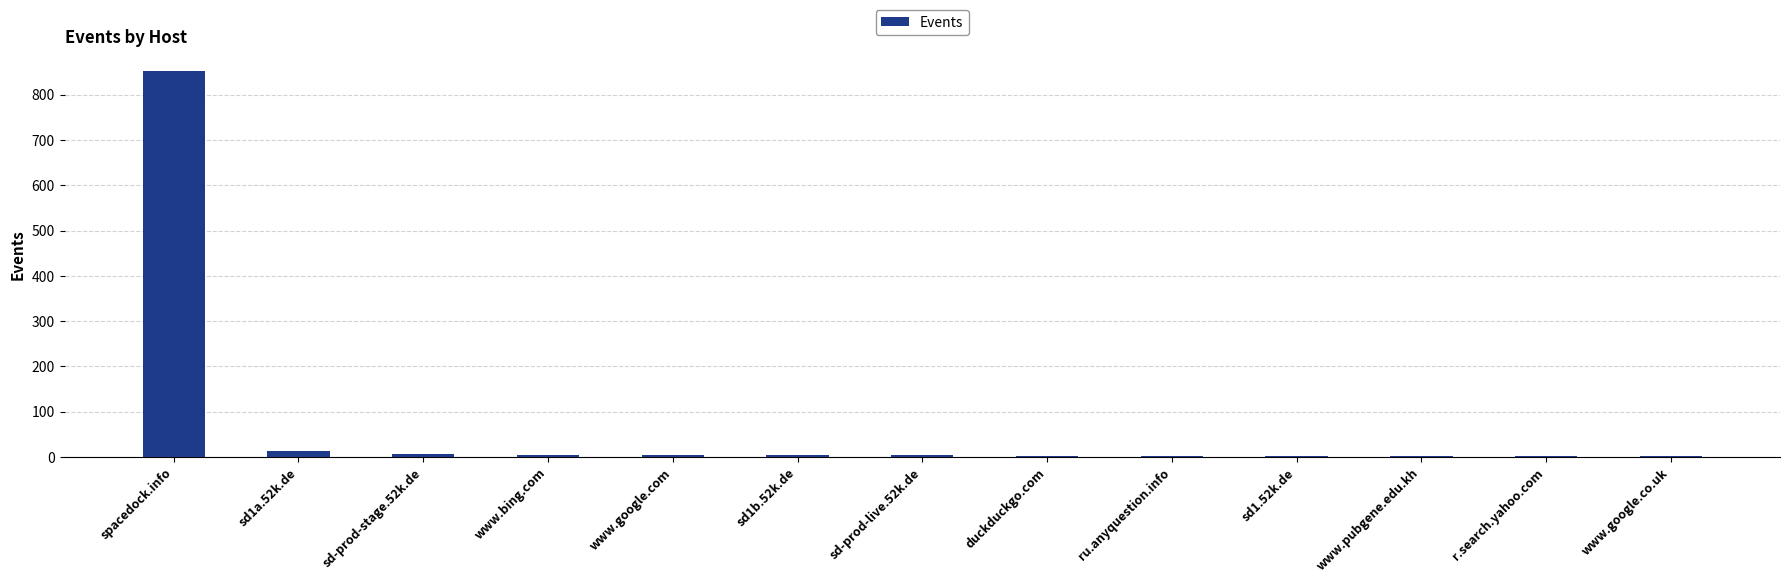

What is the sum of all values?

897